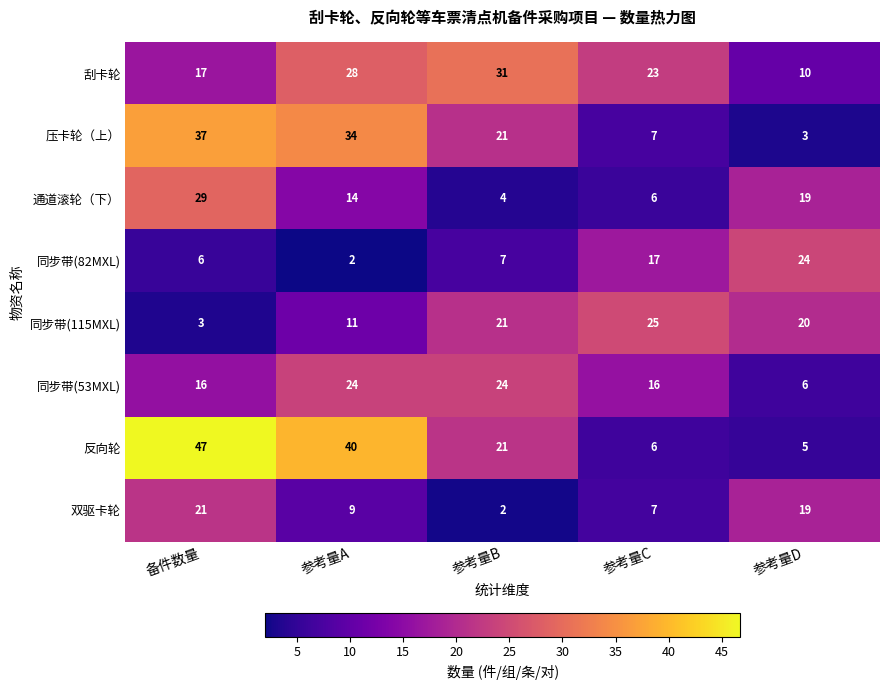

What is the smallest value displayed?

2